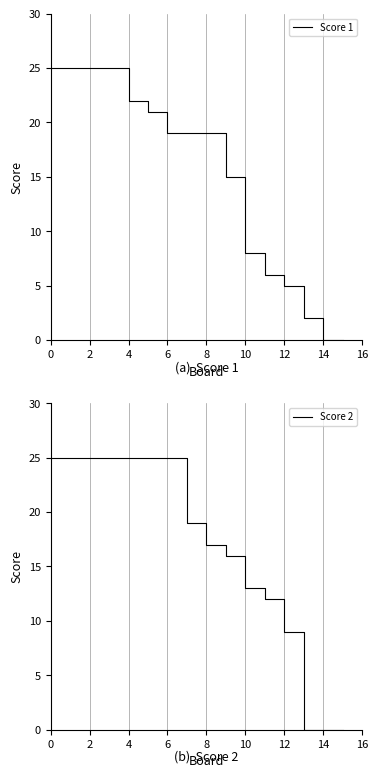

The Score 1 series shows 25 at 2. True or false?

True